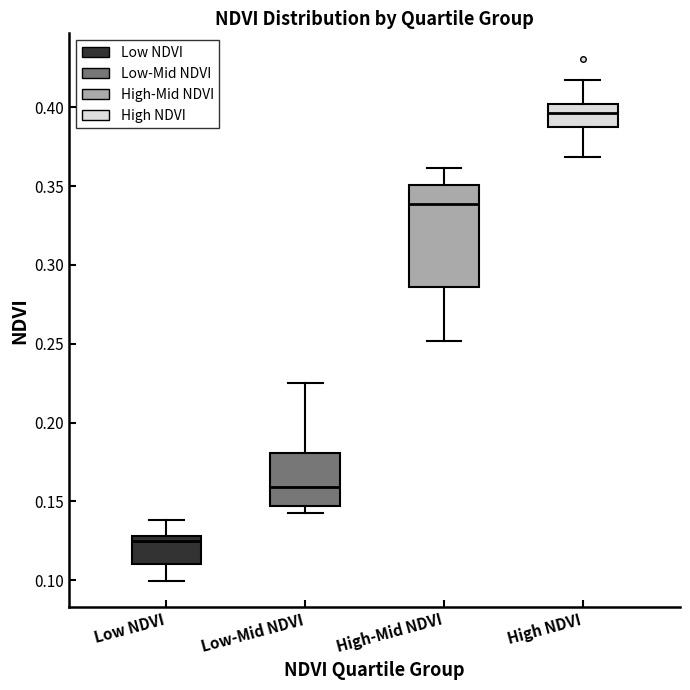

Which box's median line is the highest?

High NDVI